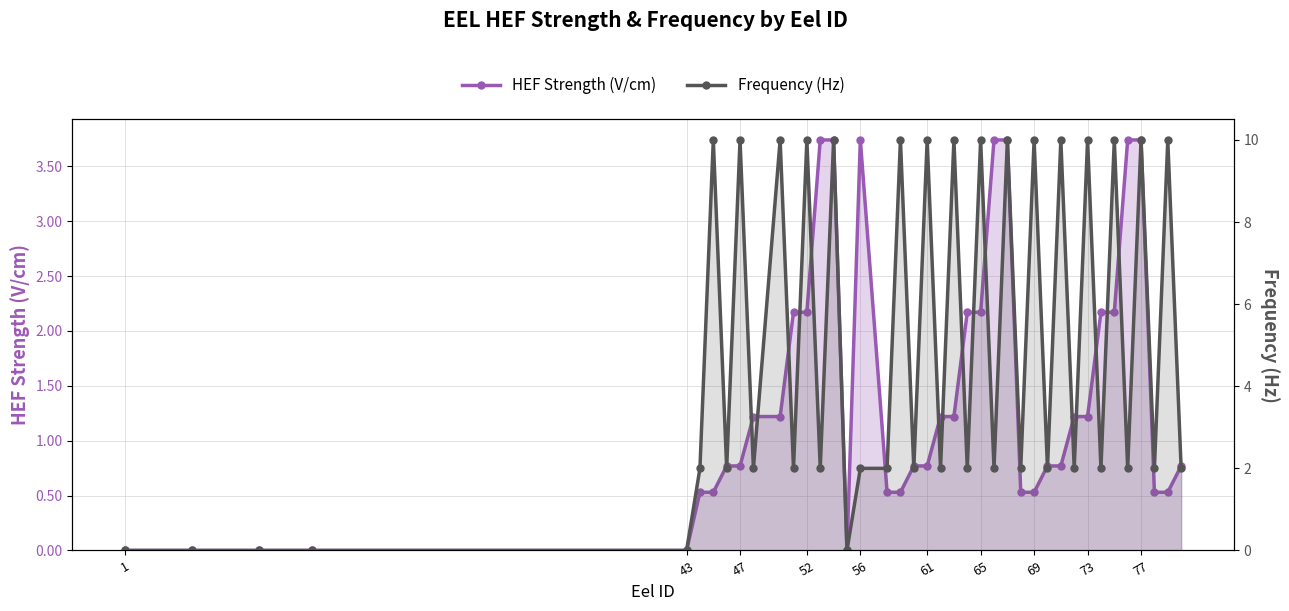

How many times do Frequency (Hz) and HEF Strength (V/cm) cross each other?

13